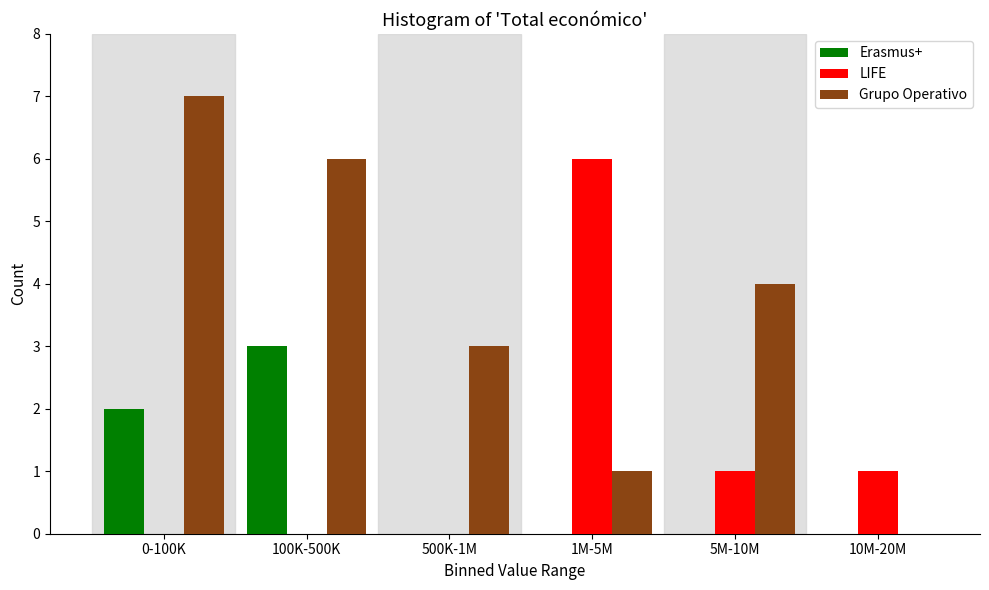

Reading left to right, list all the values displayed in this chart.

Erasmus+: 0-100K=2	100K-500K=3	500K-1M=0	1M-5M=0	5M-10M=0	10M-20M=0
LIFE: 0-100K=0	100K-500K=0	500K-1M=0	1M-5M=6	5M-10M=1	10M-20M=1
Grupo Operativo: 0-100K=7	100K-500K=6	500K-1M=3	1M-5M=1	5M-10M=4	10M-20M=0